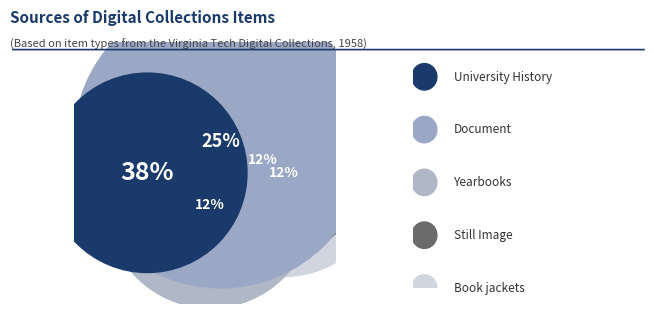

Is it true that Still Image is 1% of the pie?

False